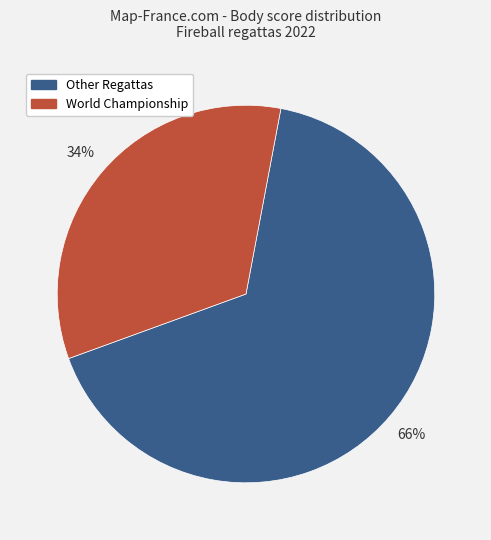

Does any single category account for the majority?

Yes